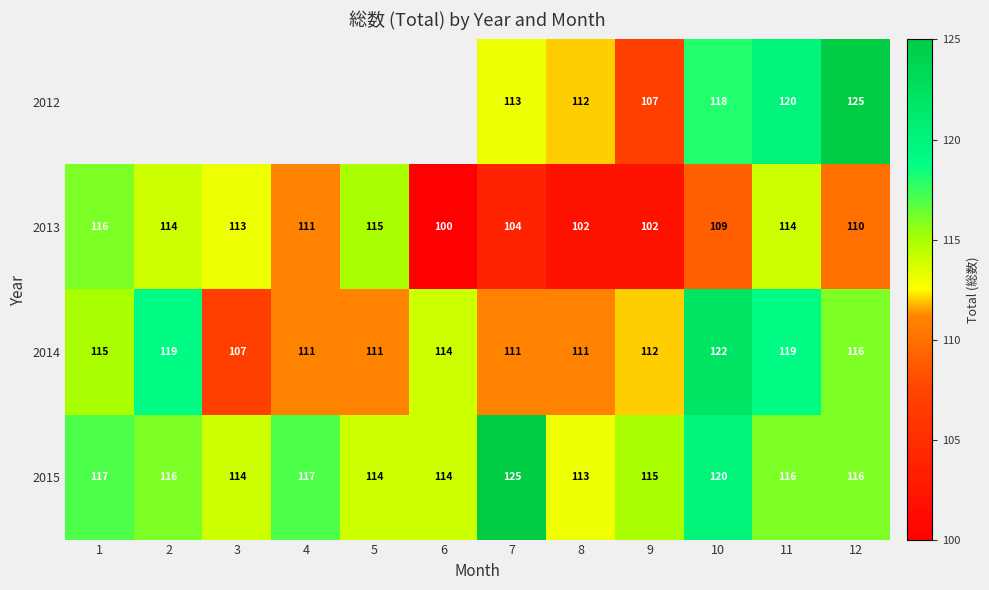

Is it true that 2013 equals 26 at 5?

False